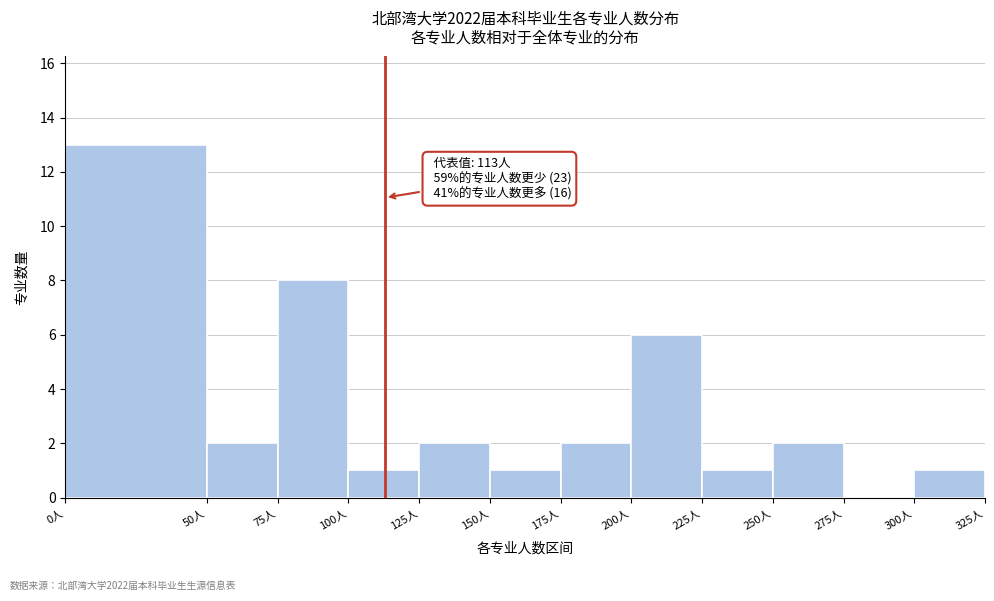

Over which range of the x-axis is the bar tallest?

0 to 50